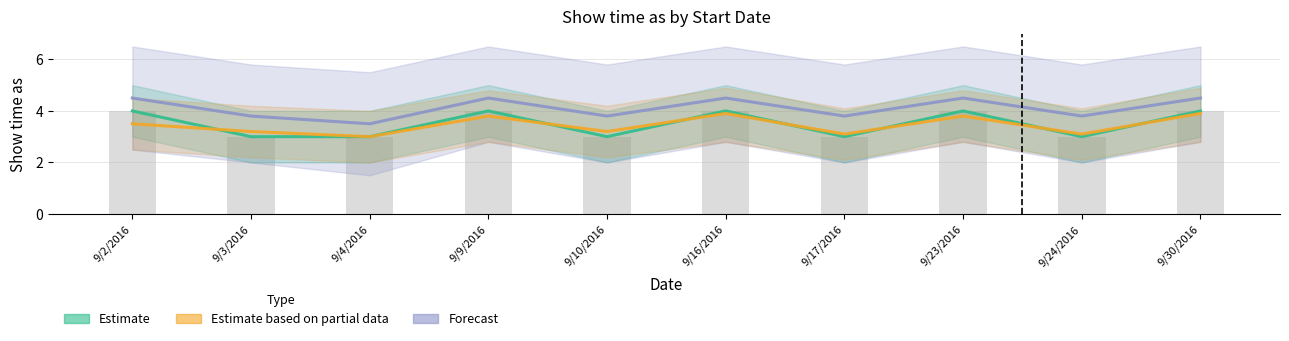

What is the spread (max minus min) of values at 9/3/2016?

0.8